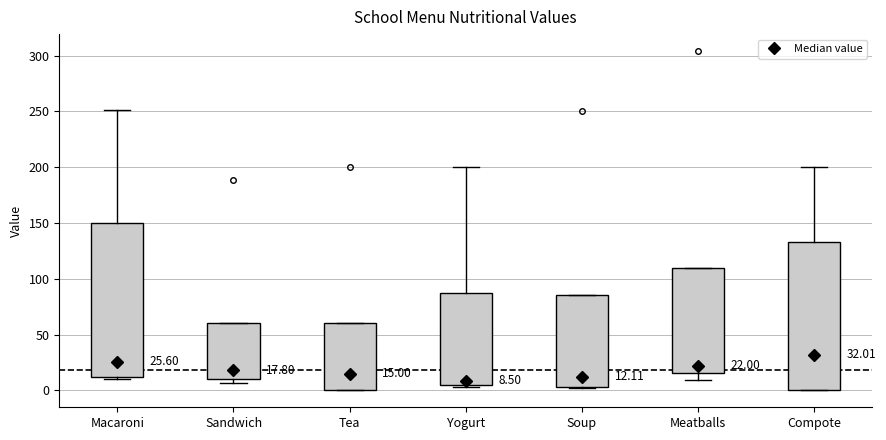

Comparing the boxes themselves (not the whiskers), which one is the tallest?

Macaroni